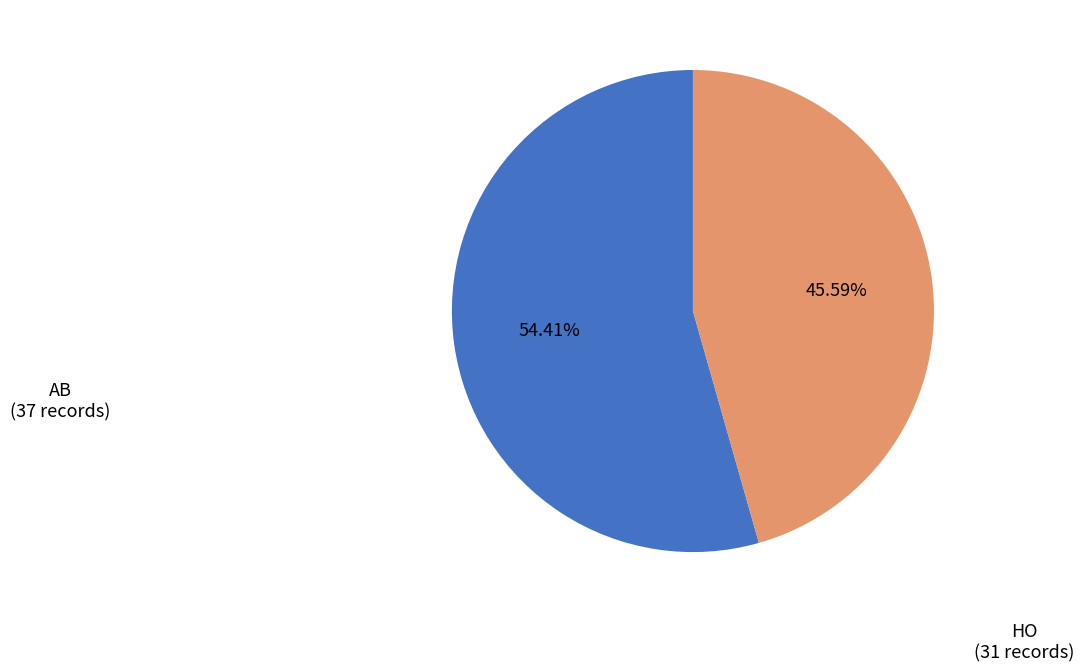

Is the sum of AB and HO greater than half?

Yes